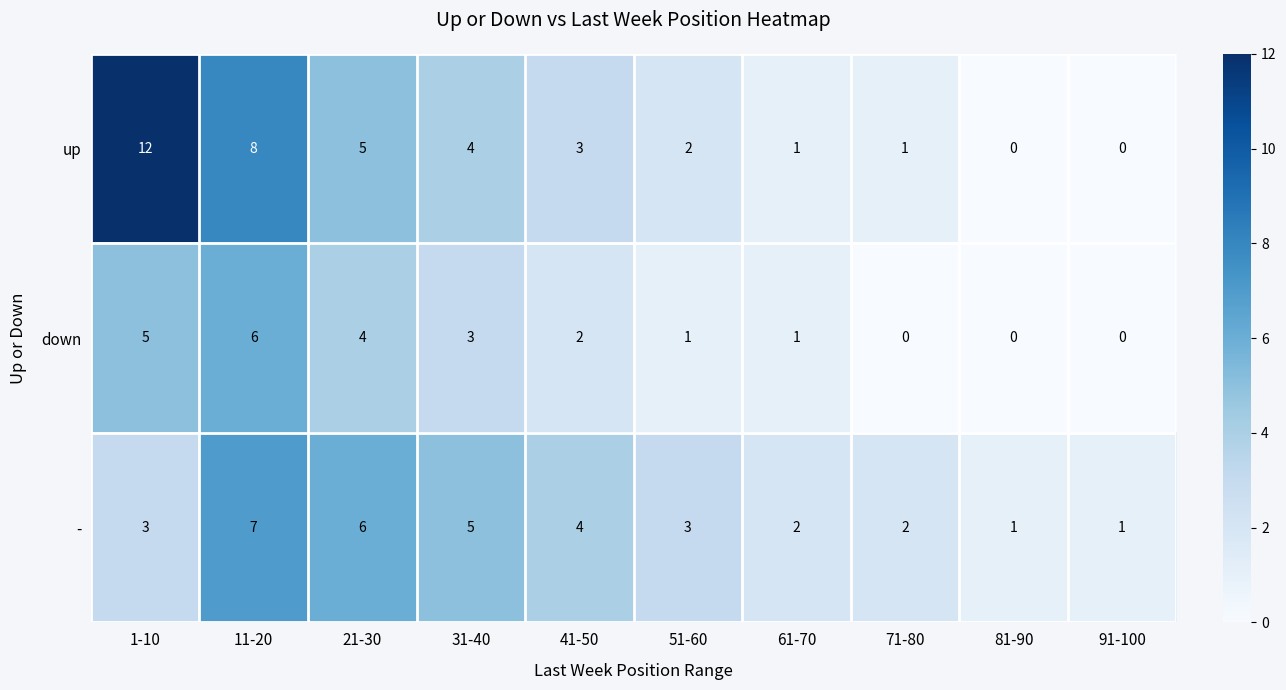

List the series in order of their peak value, lowest first.

down, -, up